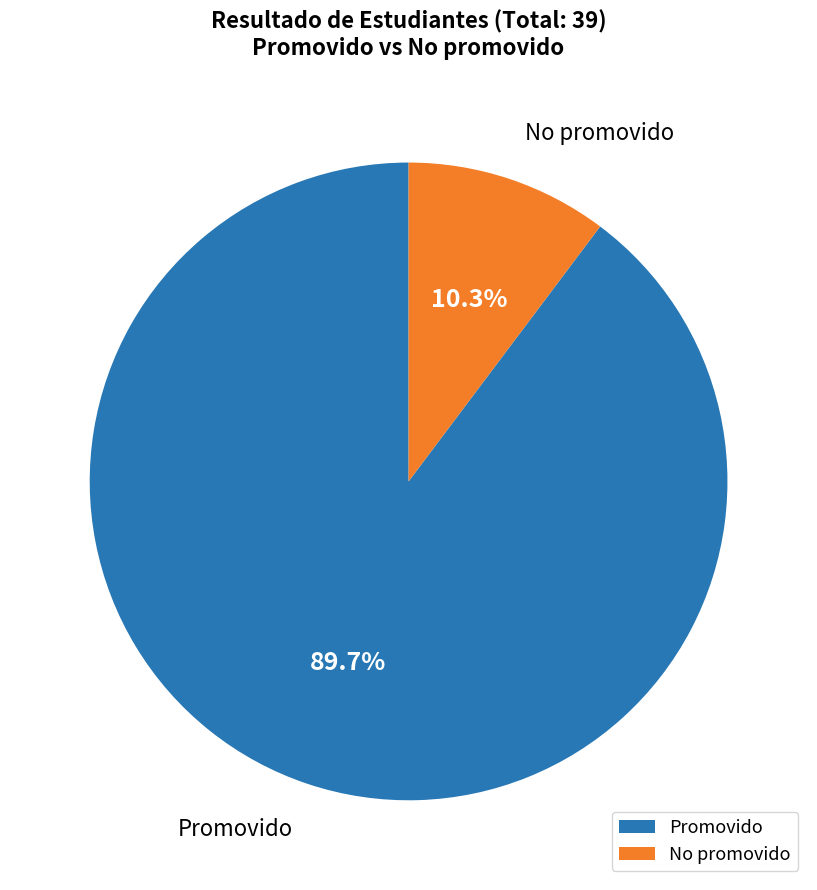

Which category accounts for the majority?

Promovido